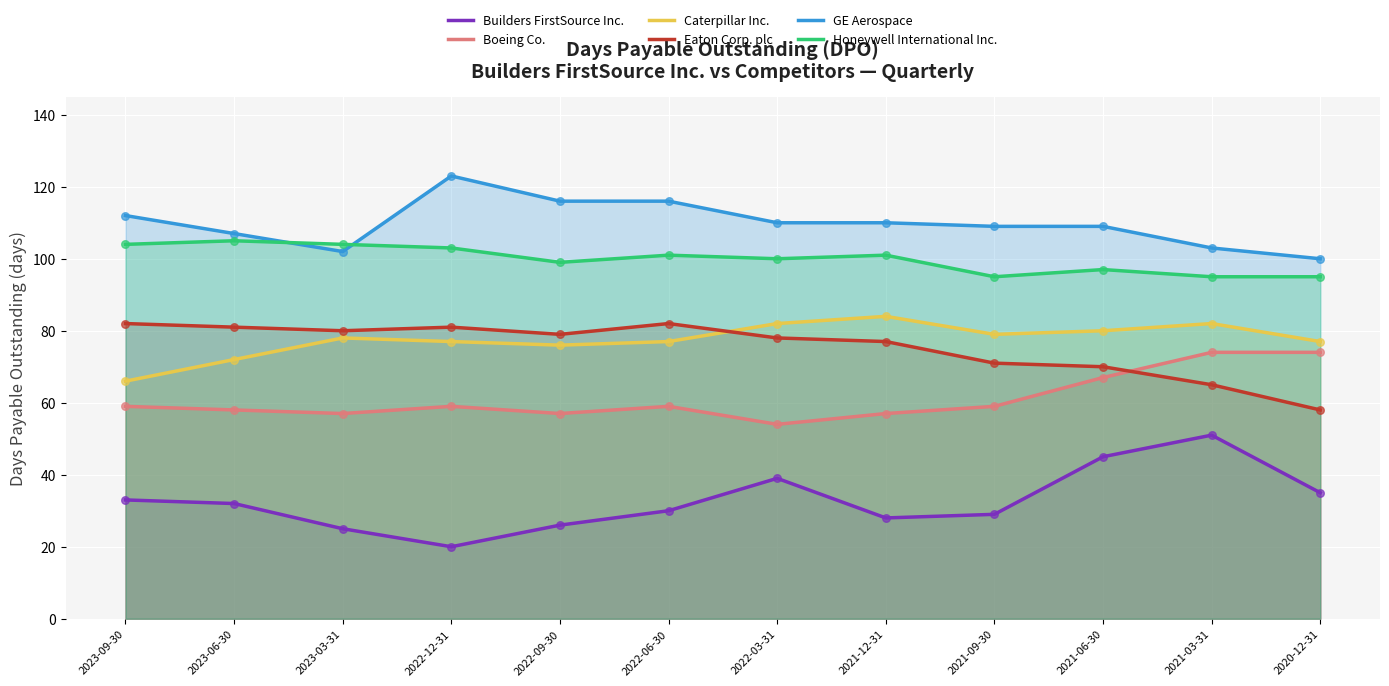

What are all the series names shown in the legend?

Builders FirstSource Inc., Boeing Co., Caterpillar Inc., Eaton Corp. plc, GE Aerospace, Honeywell International Inc.